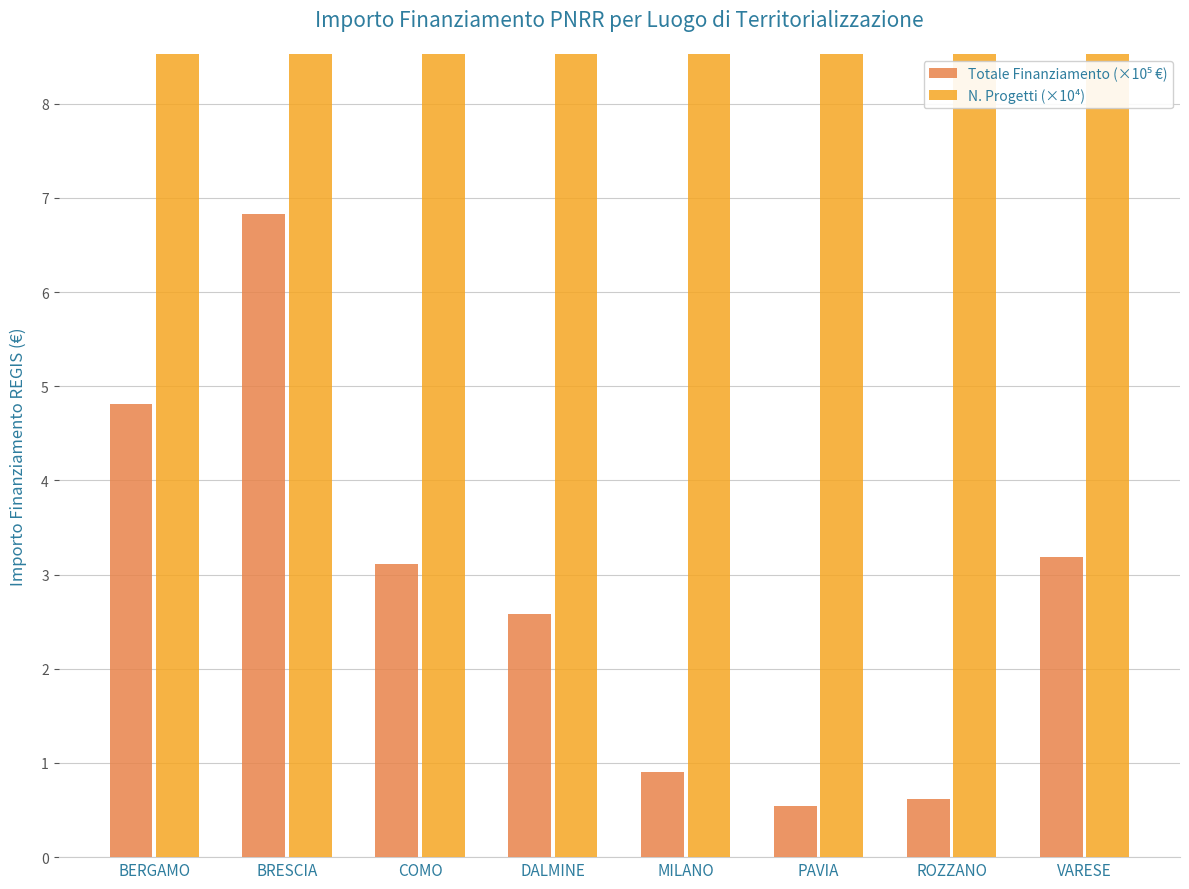

What are all the series names shown in the legend?

Totale Finanziamento (×10⁵ €), N. Progetti (×10⁴)